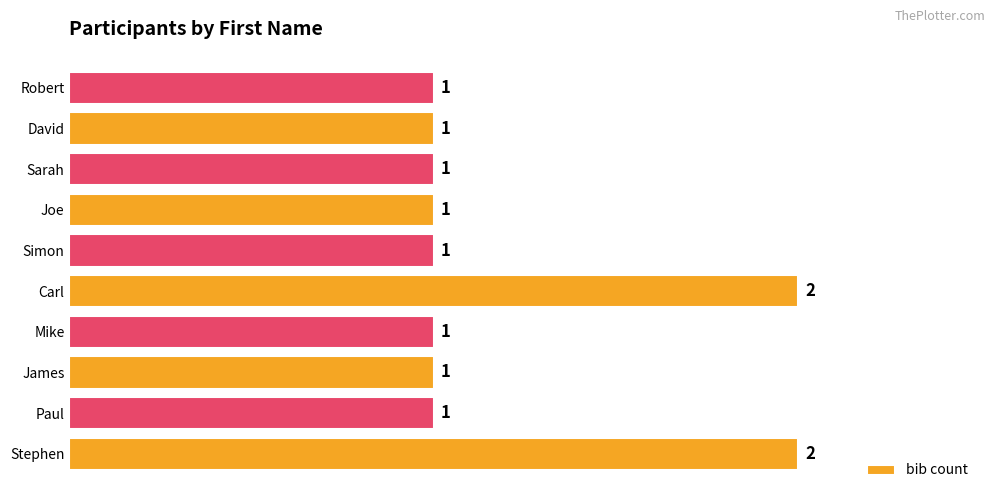

How many values are between 1 and 2?

10